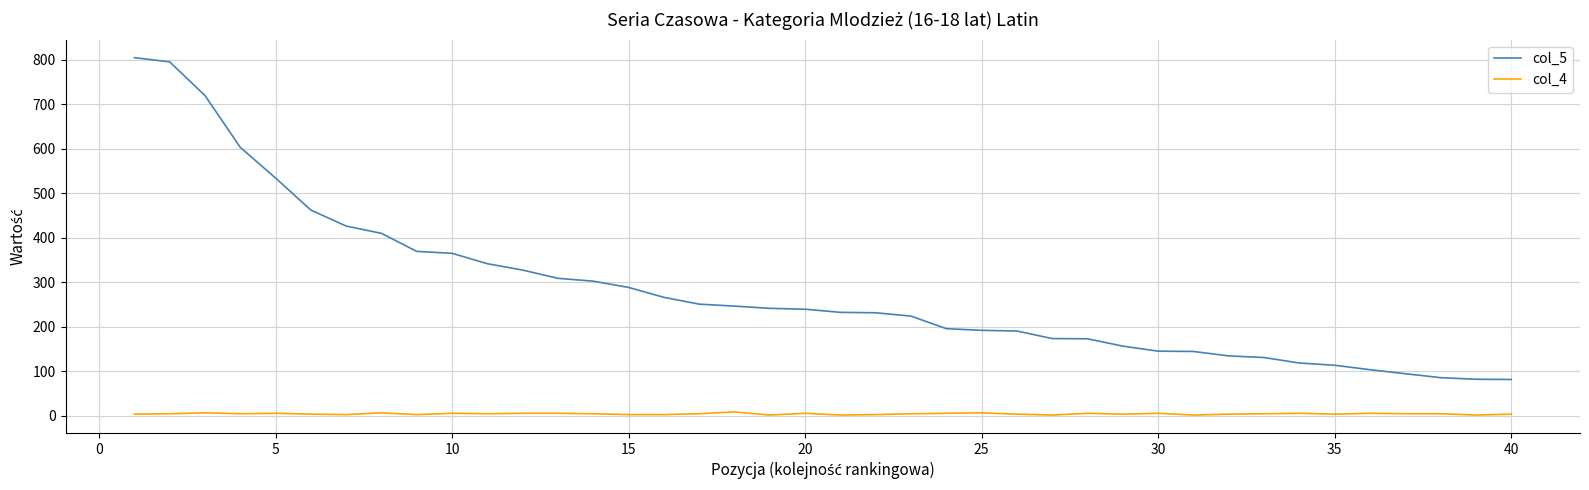

What is the maximum value for col_5?

804.7